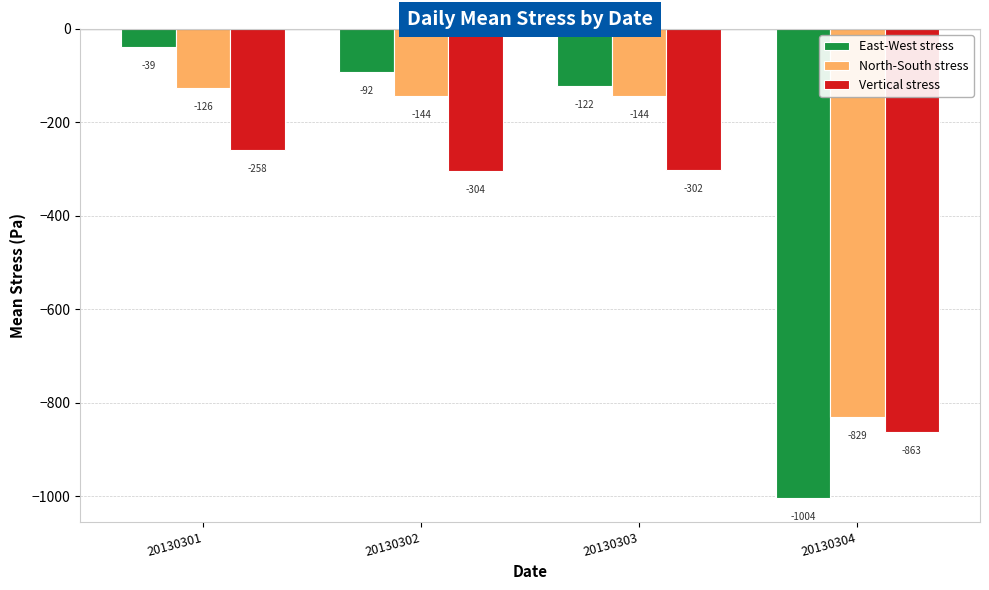

The value of North-South stress at 20130302 is -144.4. True or false?

True